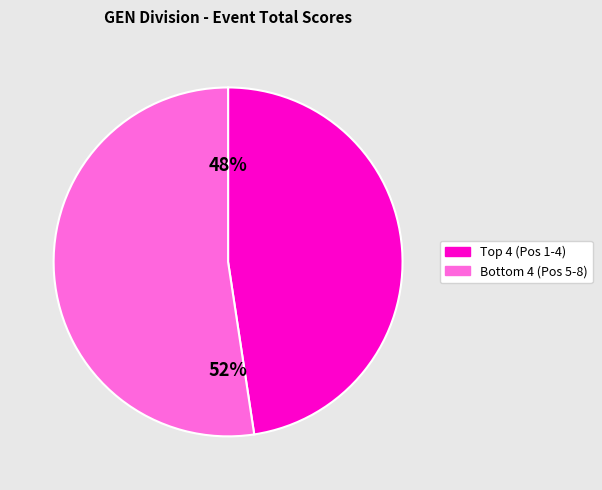

To the nearest percent, what is the average slice percentage?

50%